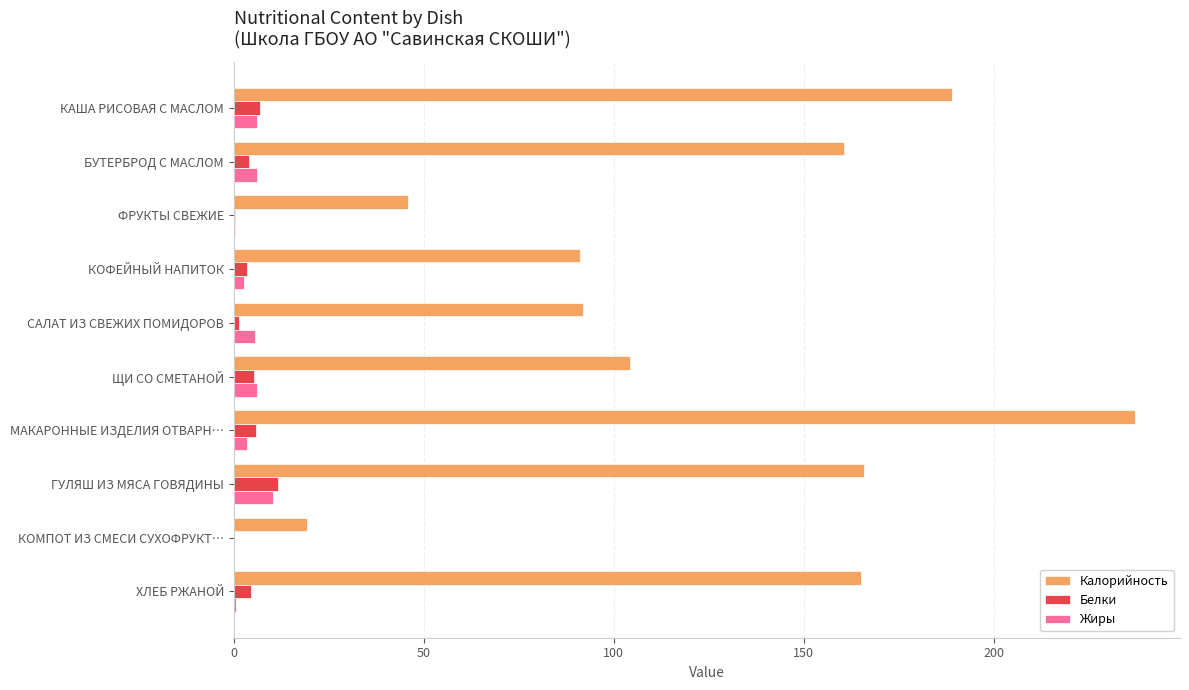

What is the sum of all Калорийность values?

1270.5